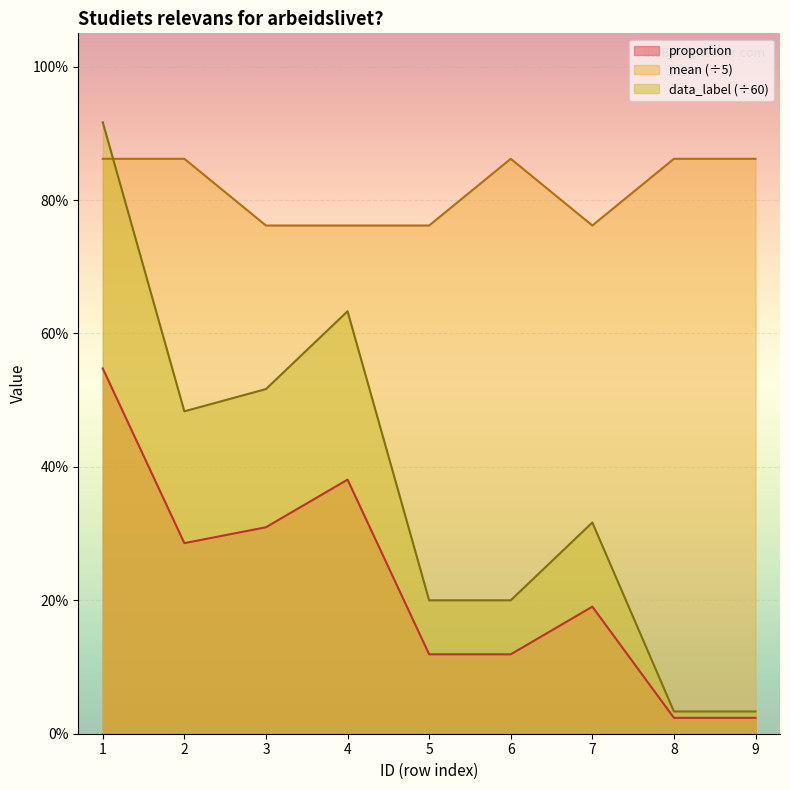

How many series are shown in this chart?

3